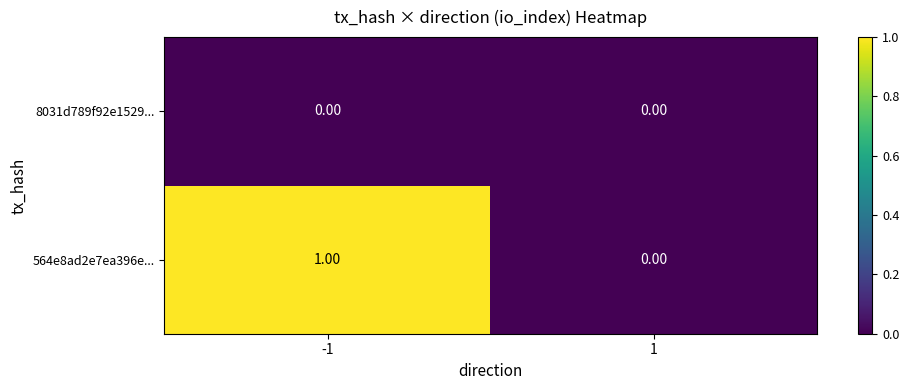

Which series has the widest spread of values?

564e8ad2e7ea396e...